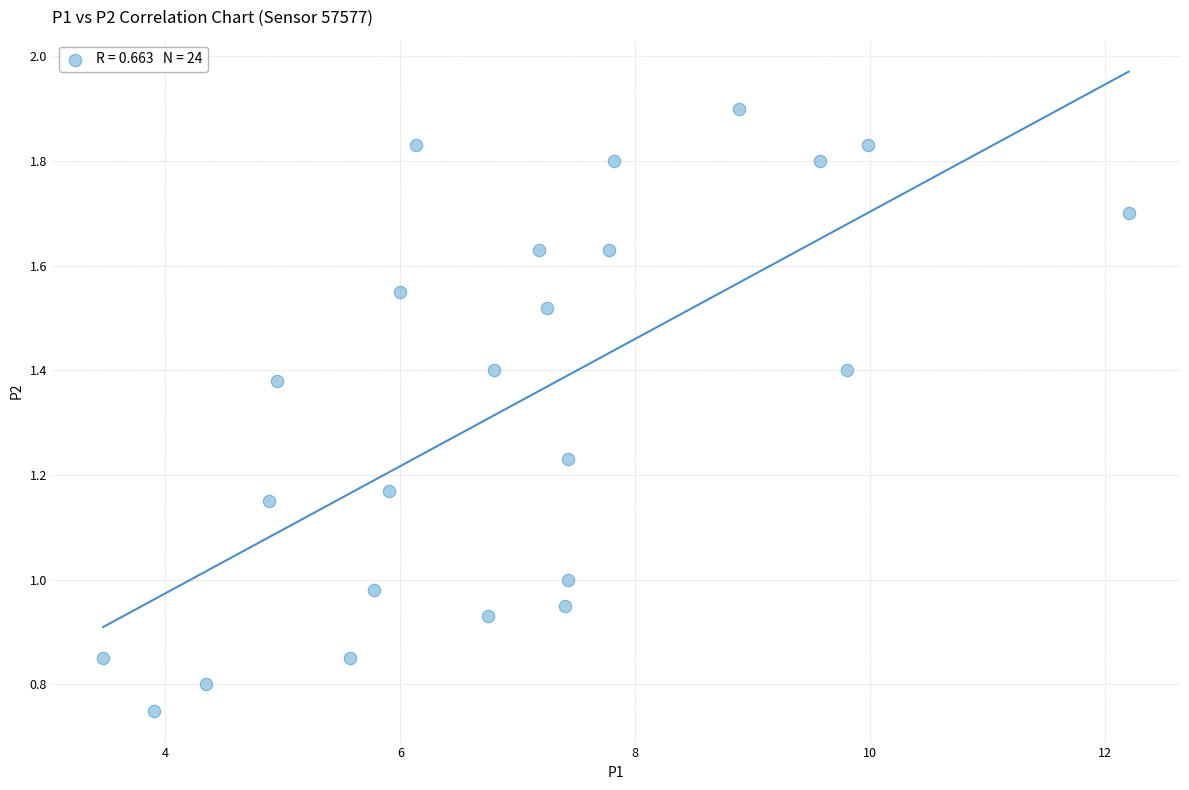

What is the range of X values (max minus min)?

8.7